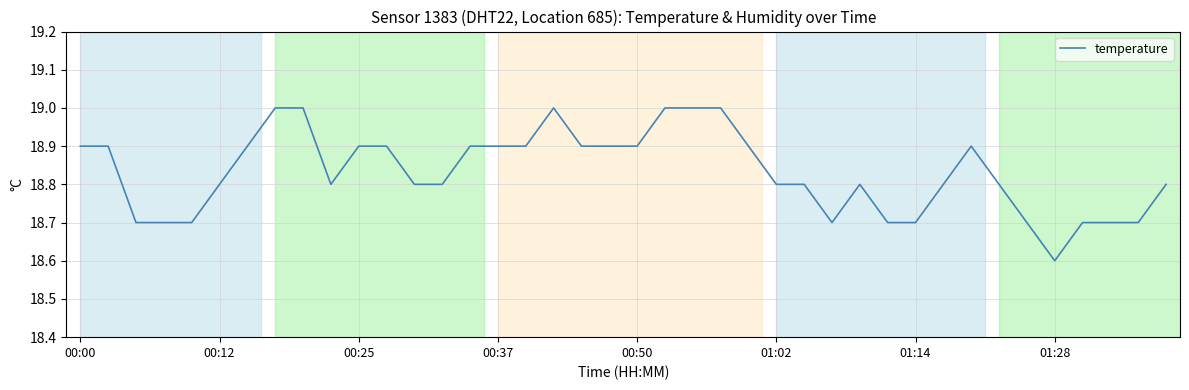

How many series are shown in this chart?

1